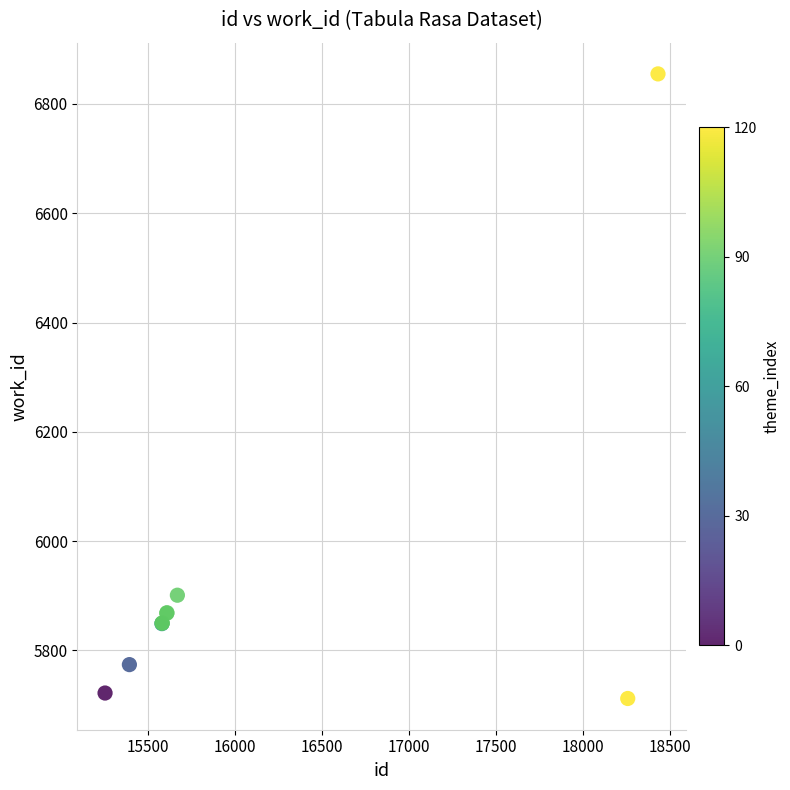

What Y value in the scatter plot is closest to 6283?

5901